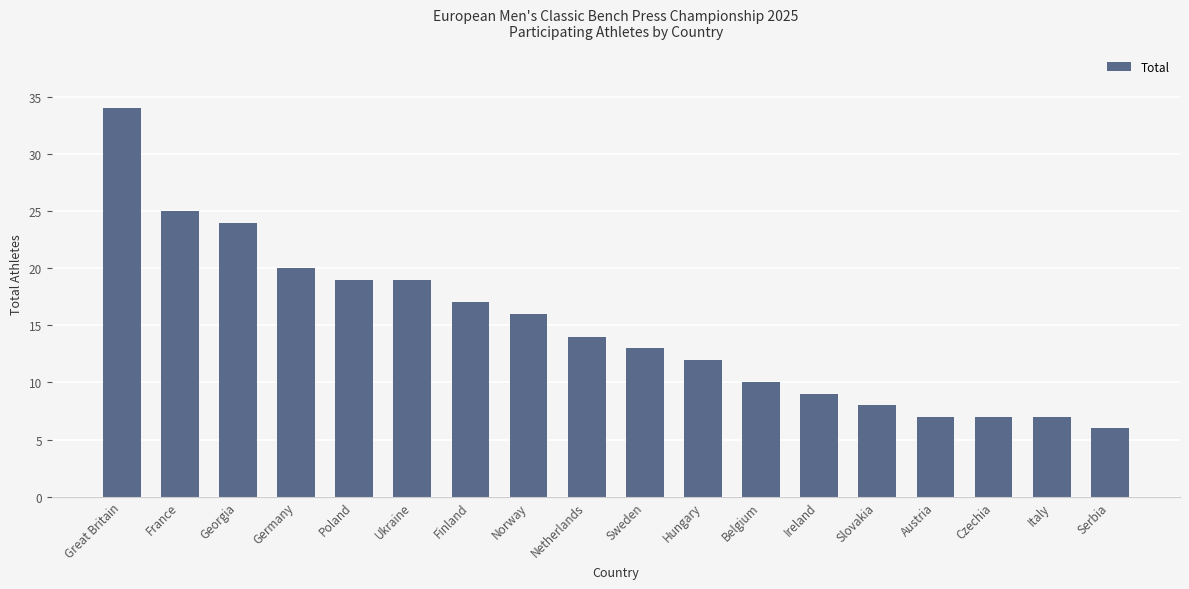

What is the approximate value at Sweden, to the nearest 10?

10